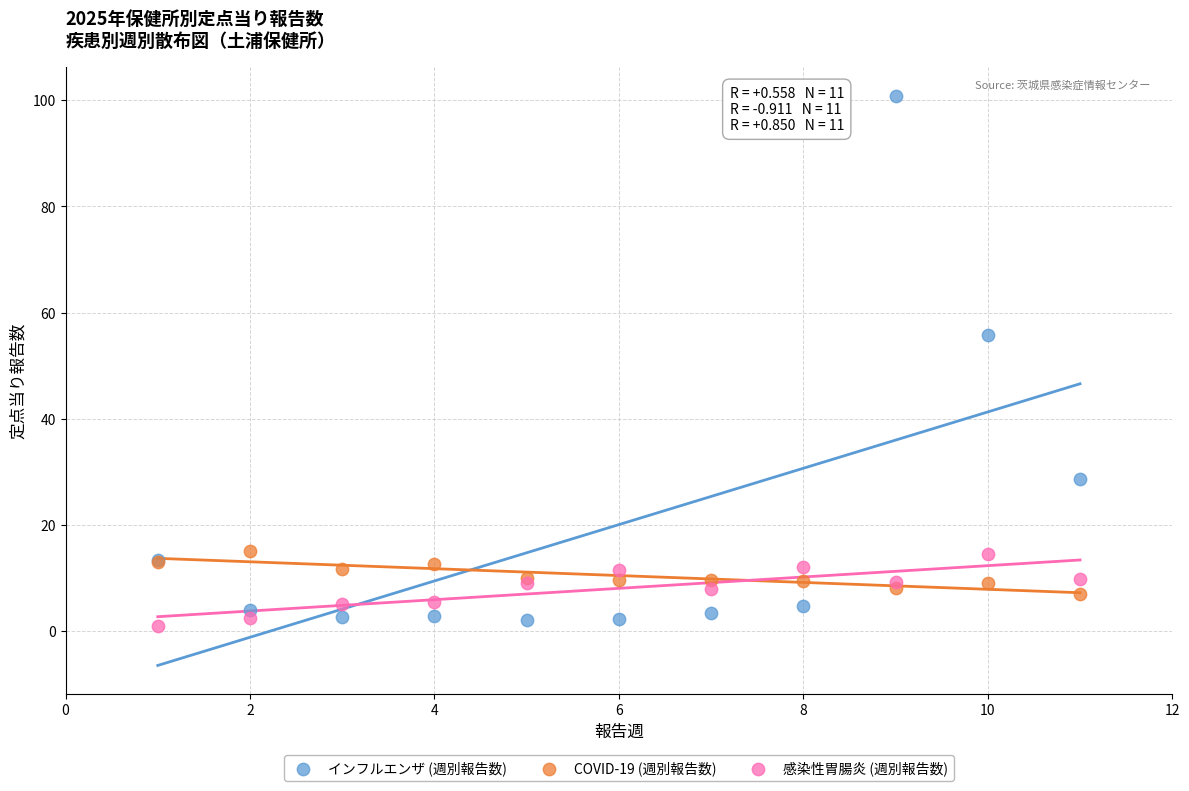

Which series reaches the minimum Y coordinate?

感染性胃腸炎 (週別報告数)